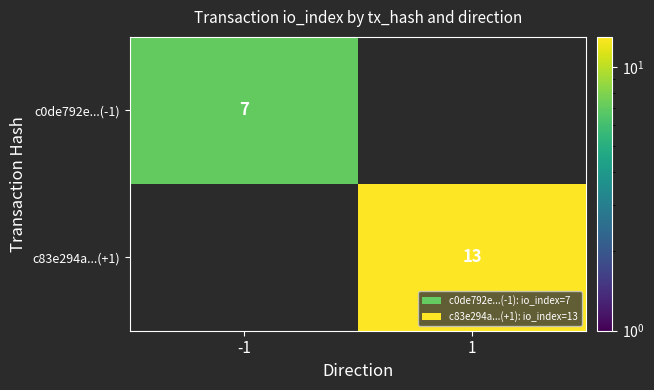

The c0de792e...(-1) series shows 7 at -1. True or false?

True